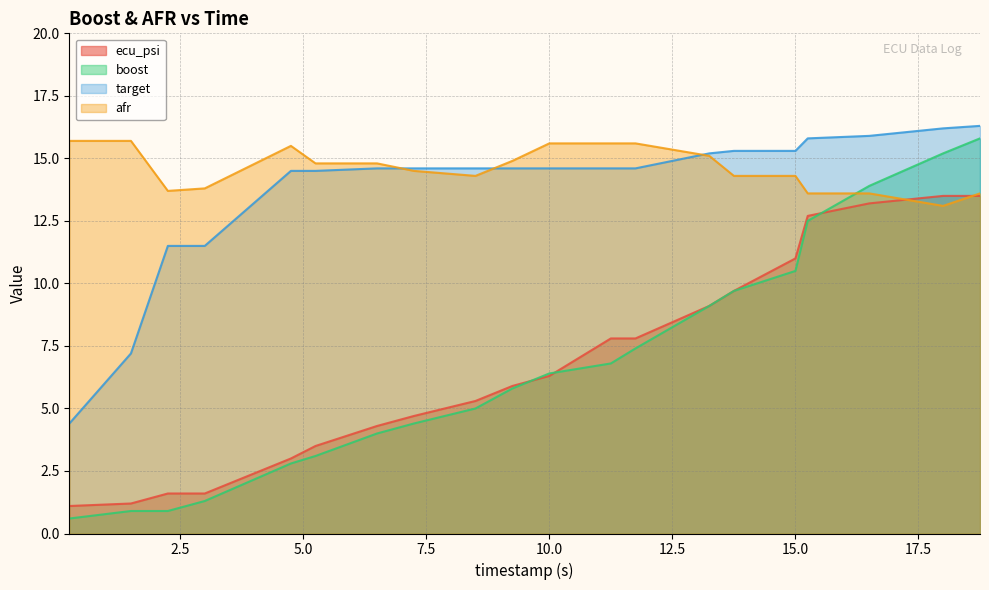

What is the difference between the target values at 1.5 and 18.0?

9.0